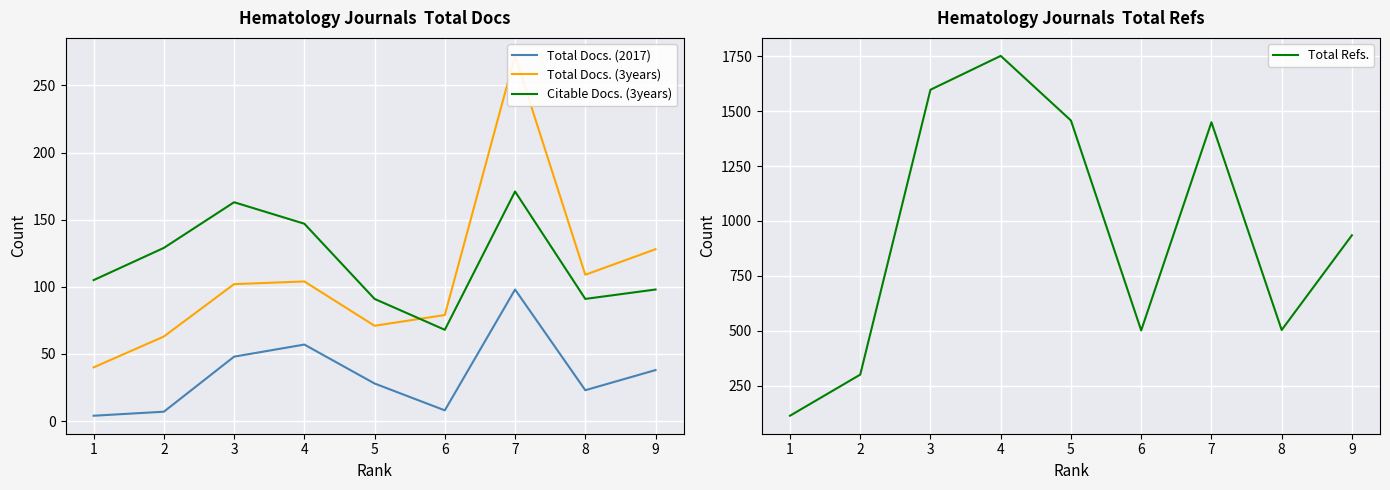

Is this an area chart (filled region under the line)?

No